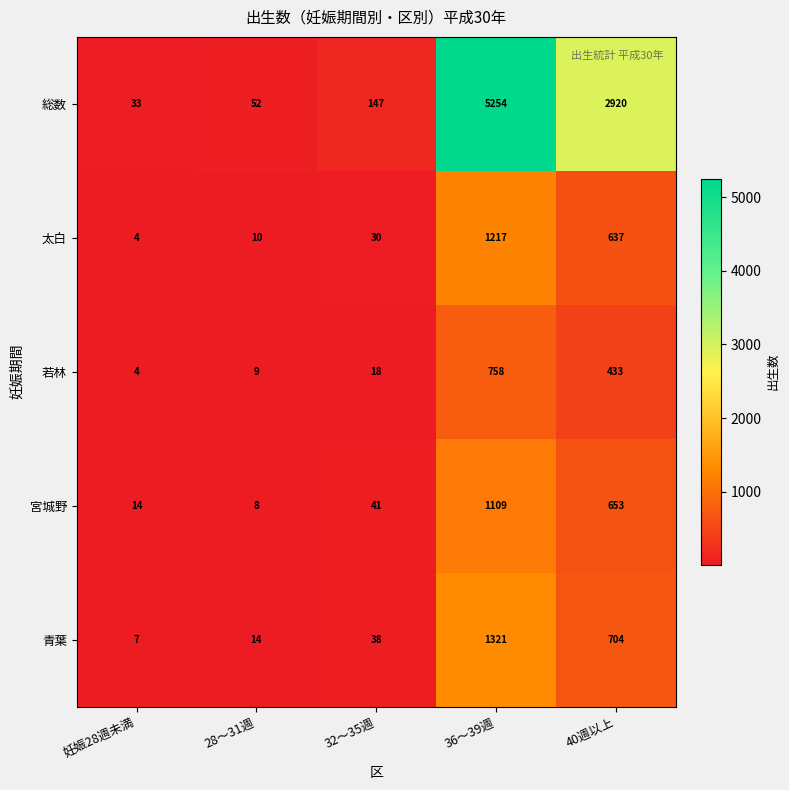

Rank the categories by 太白 value from highest to lowest.

36～39週, 40週以上, 32～35週, 28～31週, 妊娠28週未満